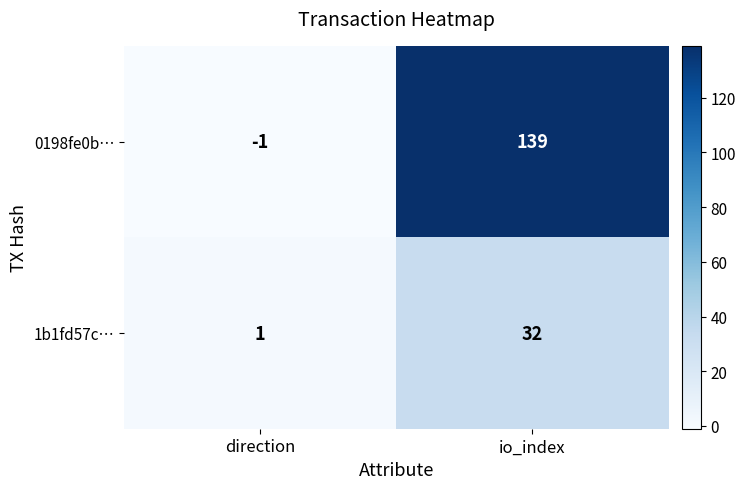

Is the value of 0198fe0b… at io_index greater than the value of 1b1fd57c… at io_index?

Yes